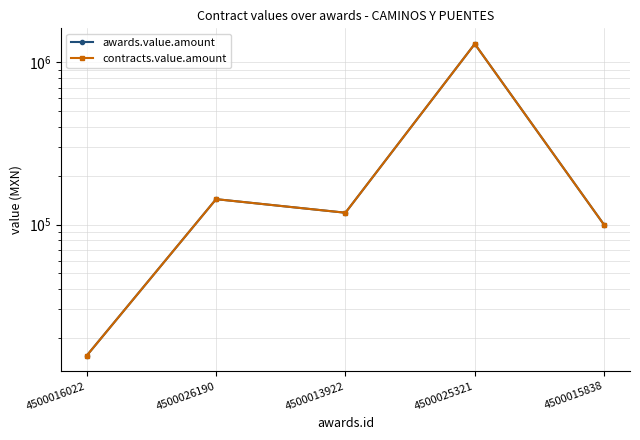

Read the awards.value.amount value at 4500016022.

15558.8